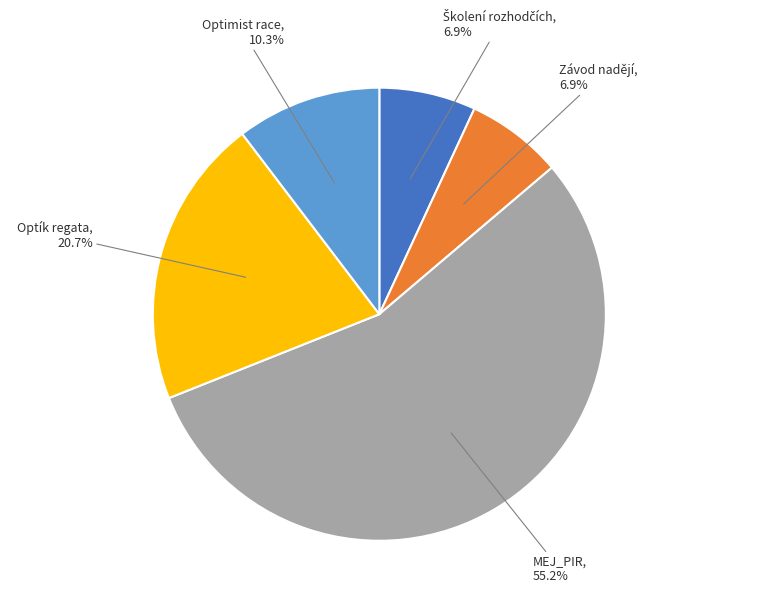

Which category has the biggest portion of the pie?

MEJ_PIR